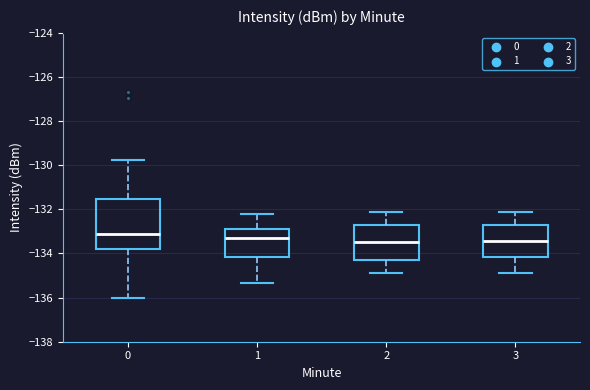

Reading left to right, transcribe this box plot: for each box, give where its median line is, the range the box spans, and where its two whiskers end, as read against the y-axis. The values are not printed on the chart, so give them approximately, as read against the axis.

0: median -133.2, box -133.8 to -131.6, whiskers -136.0 to -129.8
1: median -133.4, box -134.2 to -132.8, whiskers -135.4 to -132.2
2: median -133.4, box -134.2 to -132.8, whiskers -134.8 to -132.0
3: median -133.4, box -134.2 to -132.8, whiskers -134.8 to -132.0